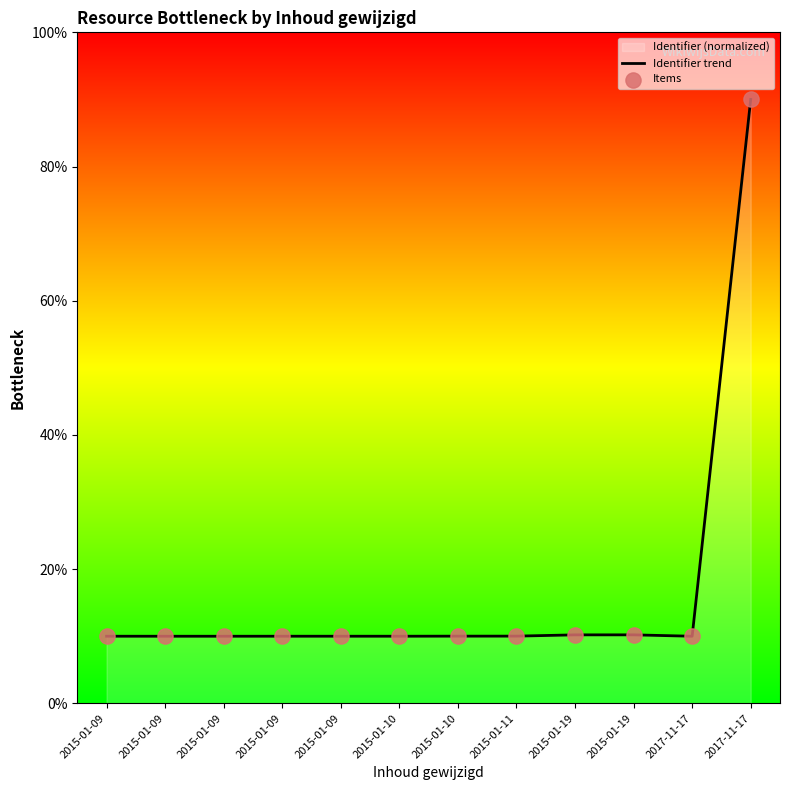

Which series has the largest Y range (max minus min)?

Identifier trend